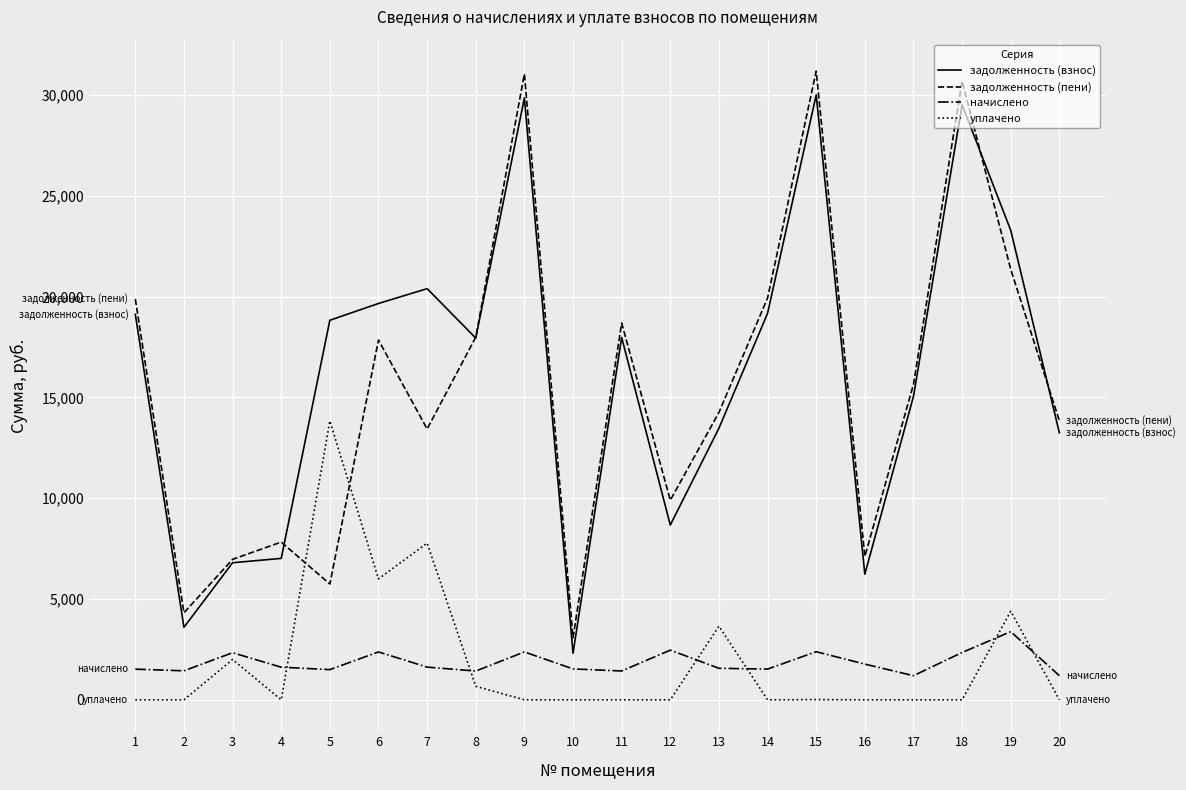

Between 6 and 17, which series saw the biggest shift?

уплачено